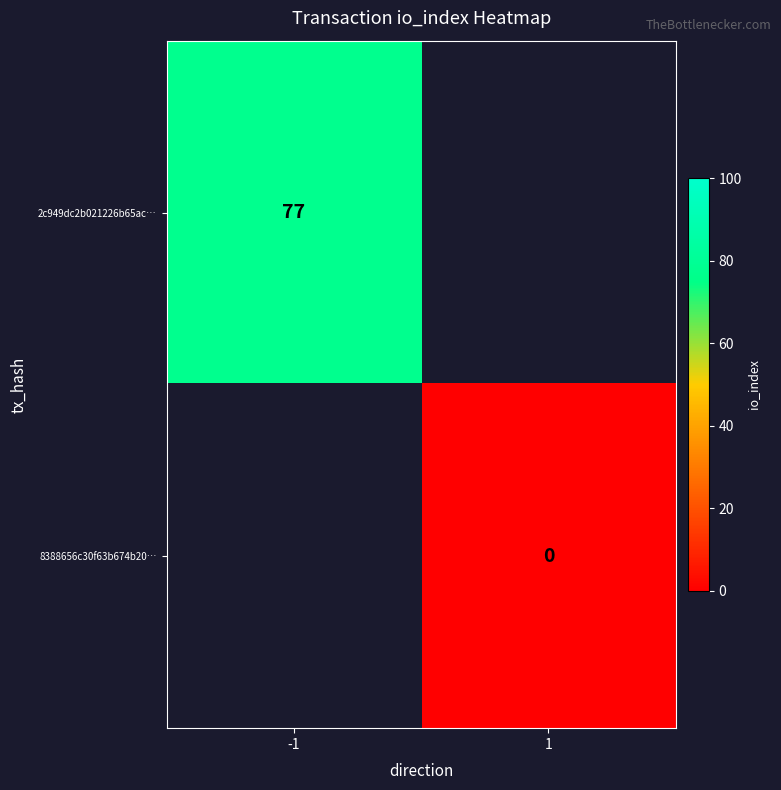

The 2c949dc2b021226b65ac… series shows 134 at -1. True or false?

False